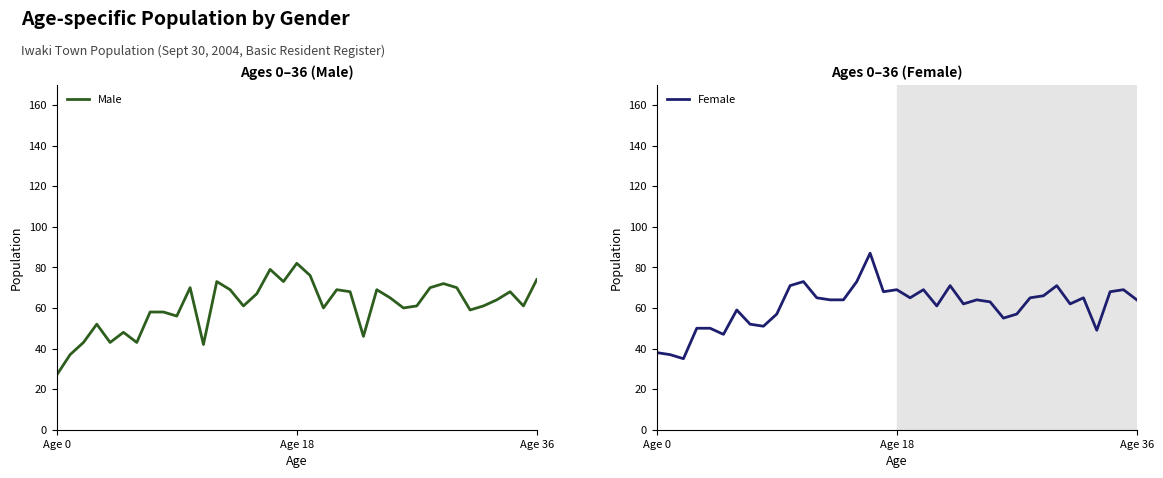

How many values in the Male series are below 61?

15